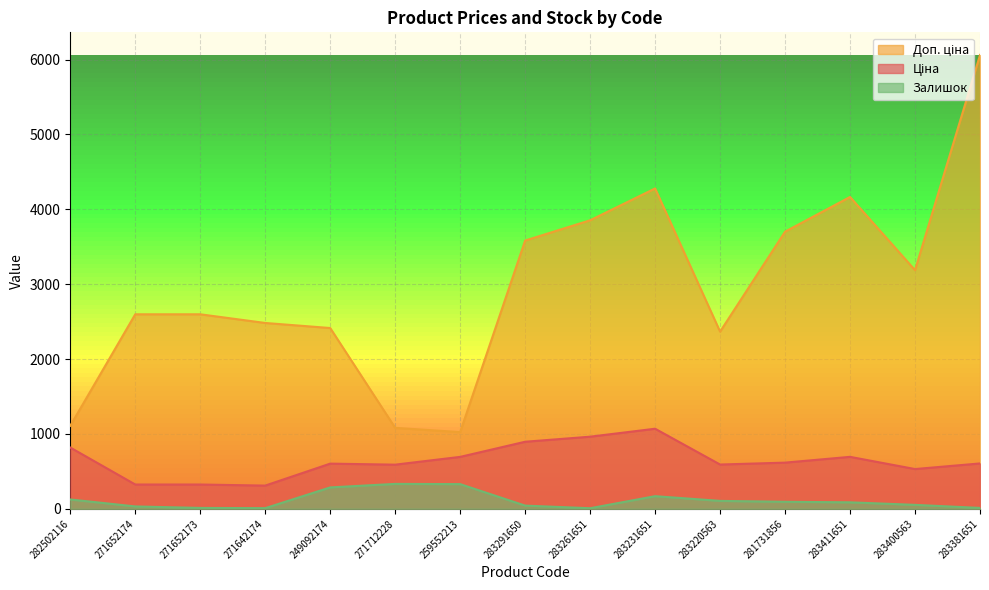

What is the lowest value of the Залишок series?

8.0